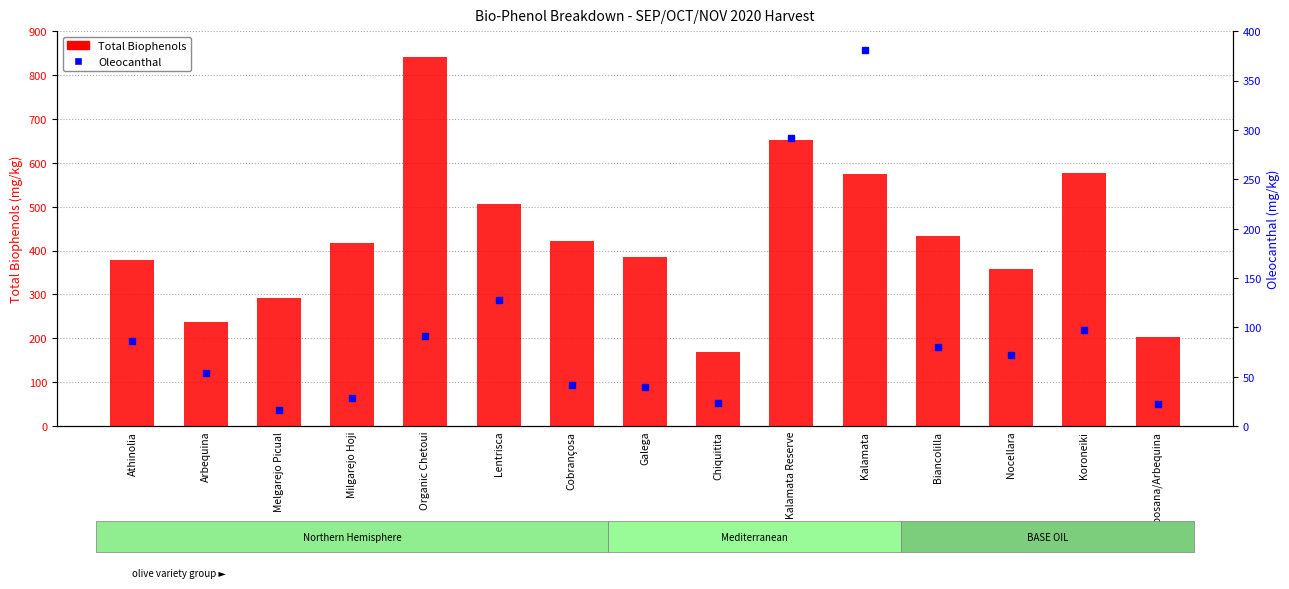

Count the number of data series in this chart.

2